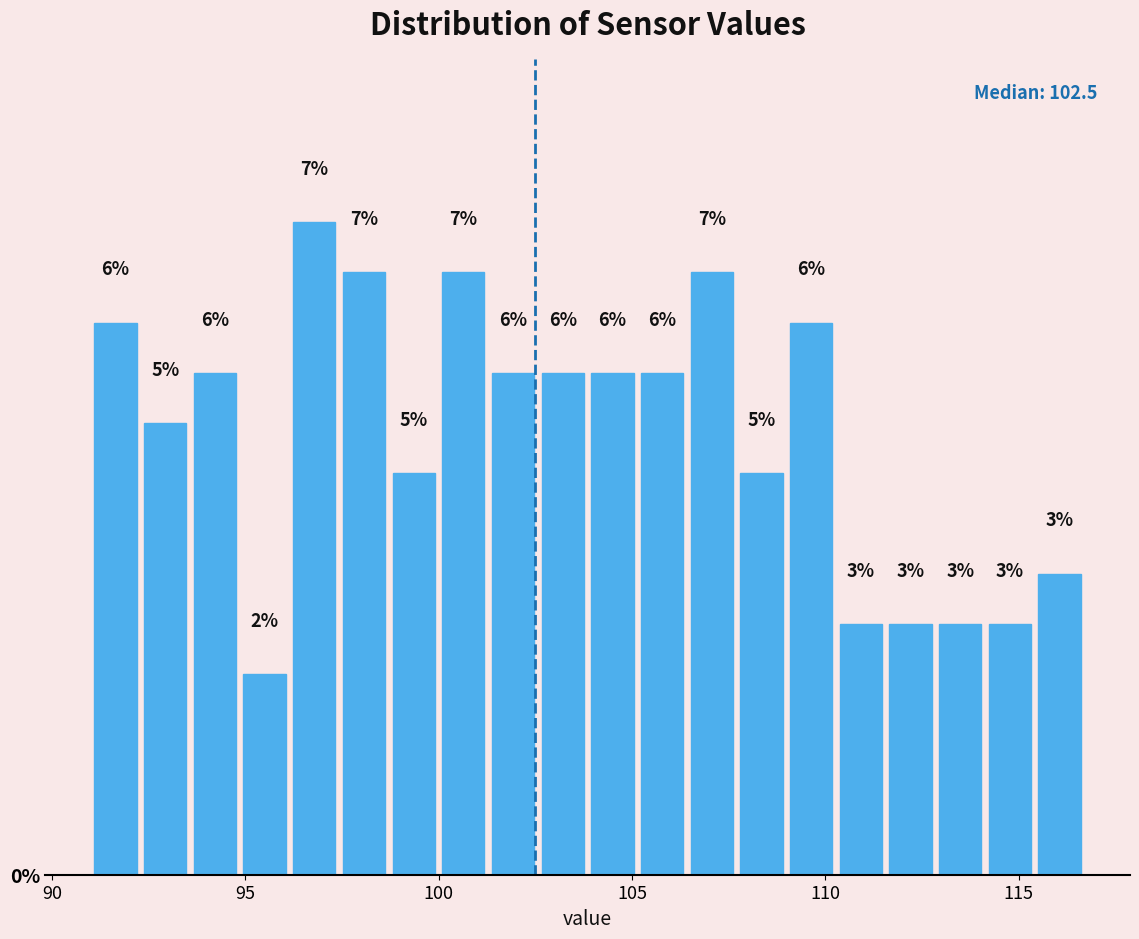

Around what value on the x-axis is the tallest bar? Give the approximate position of its centre, as read against the axis.

97.0